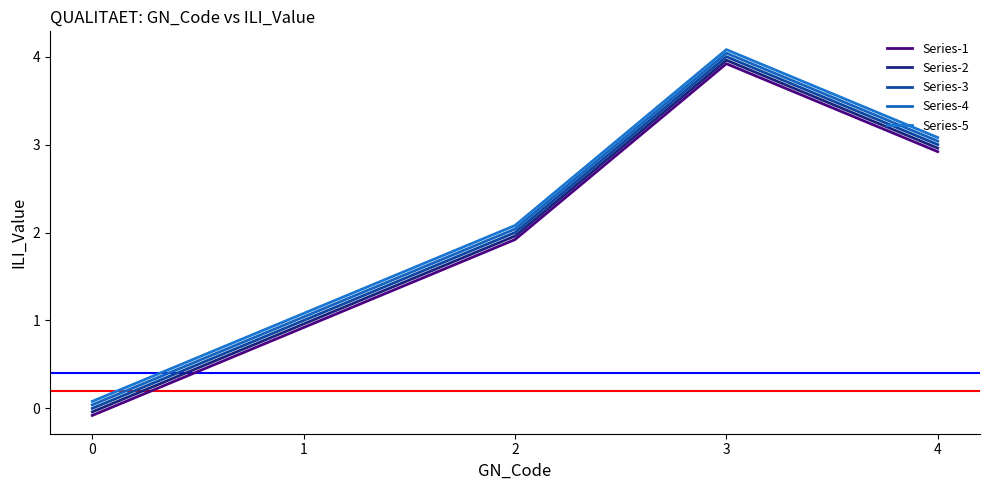

In Series-4, how many points are higher than both neighbors (excluding endpoints)?

1